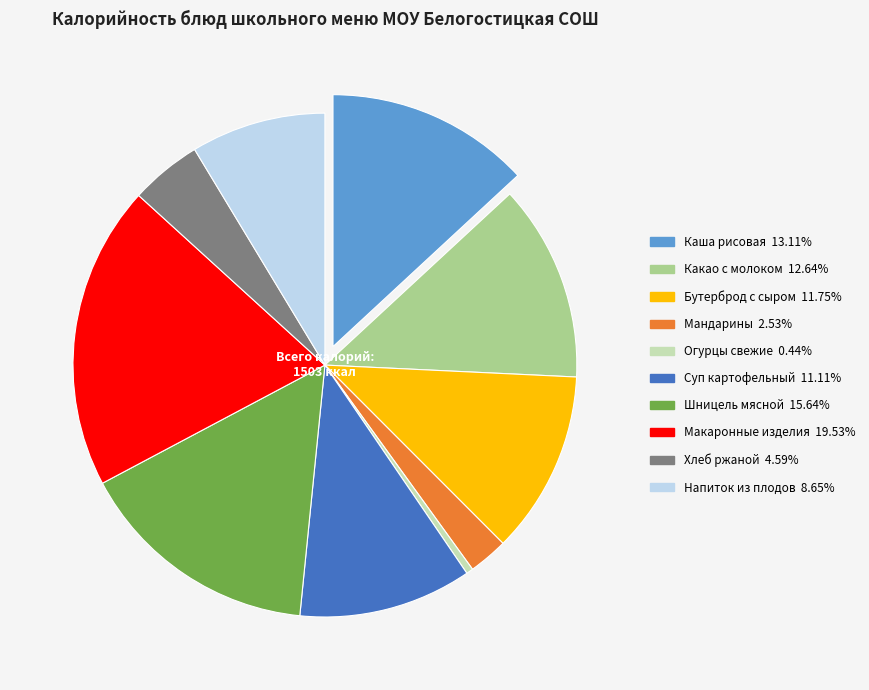

Is there a majority slice in this chart?

No